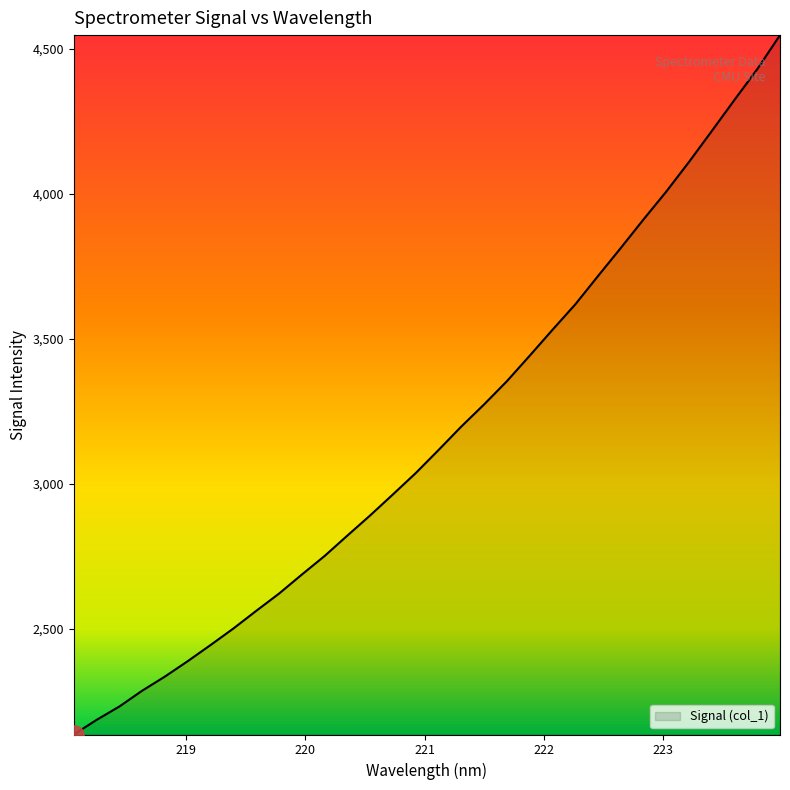

What is the greatest value displayed?

4548.1